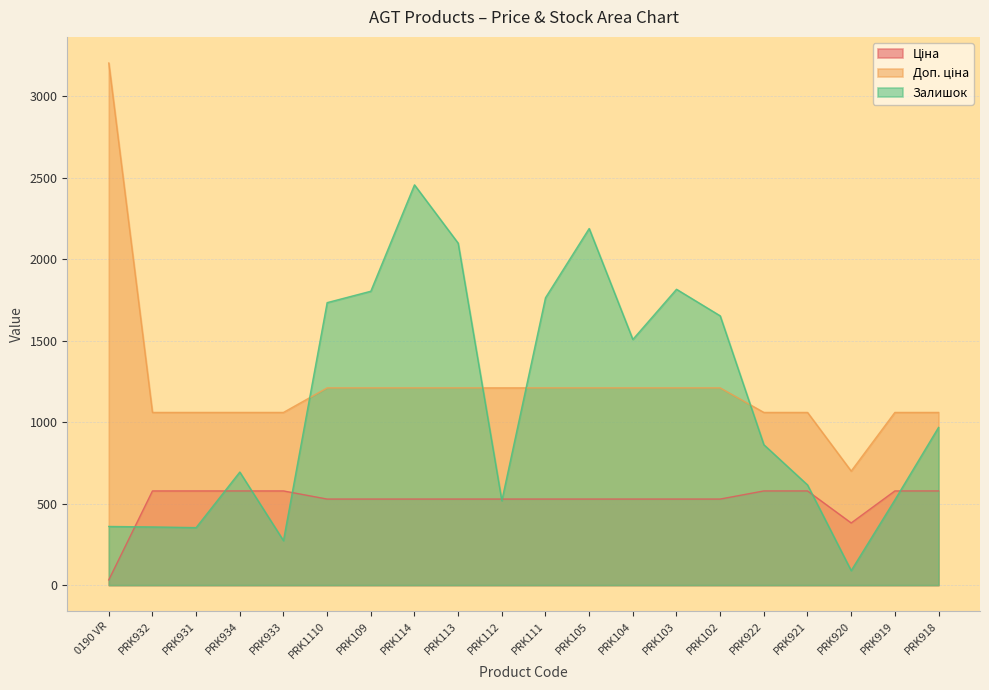

At which category does Залишок reach its first local valley?

PRK931